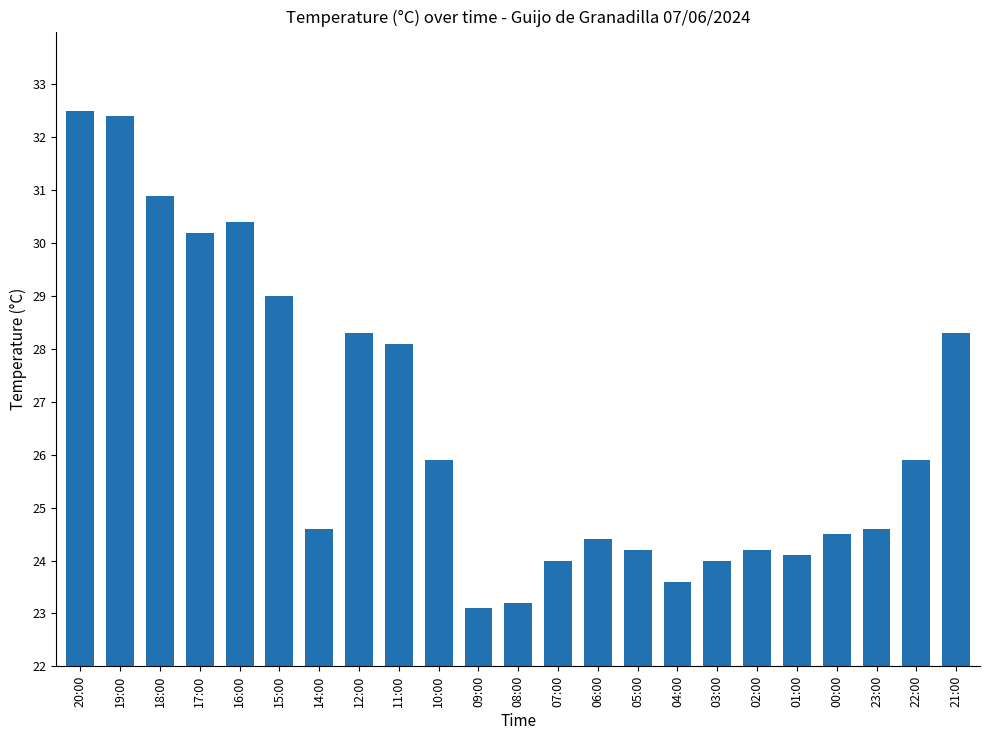

Which has a higher value, 07:00 or 00:00?

00:00